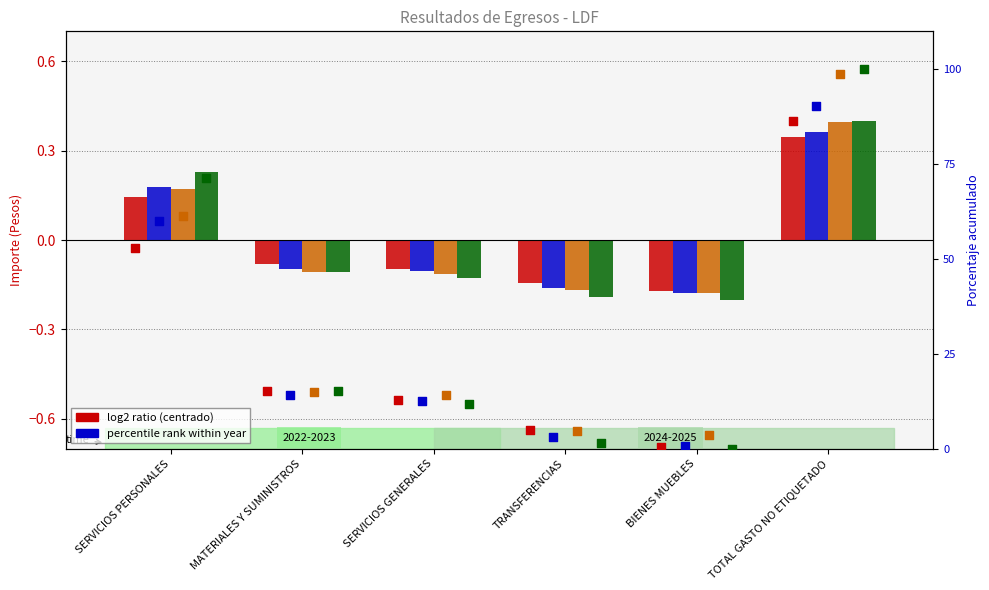

Which series contains the highest Y value?

2025 pct